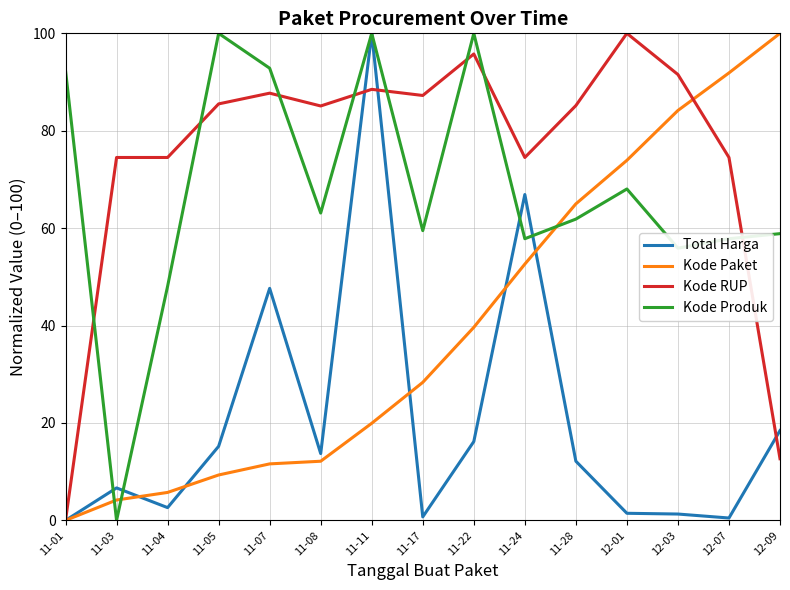

Is it true that Total Harga equals 1.3 at 12-03?

True